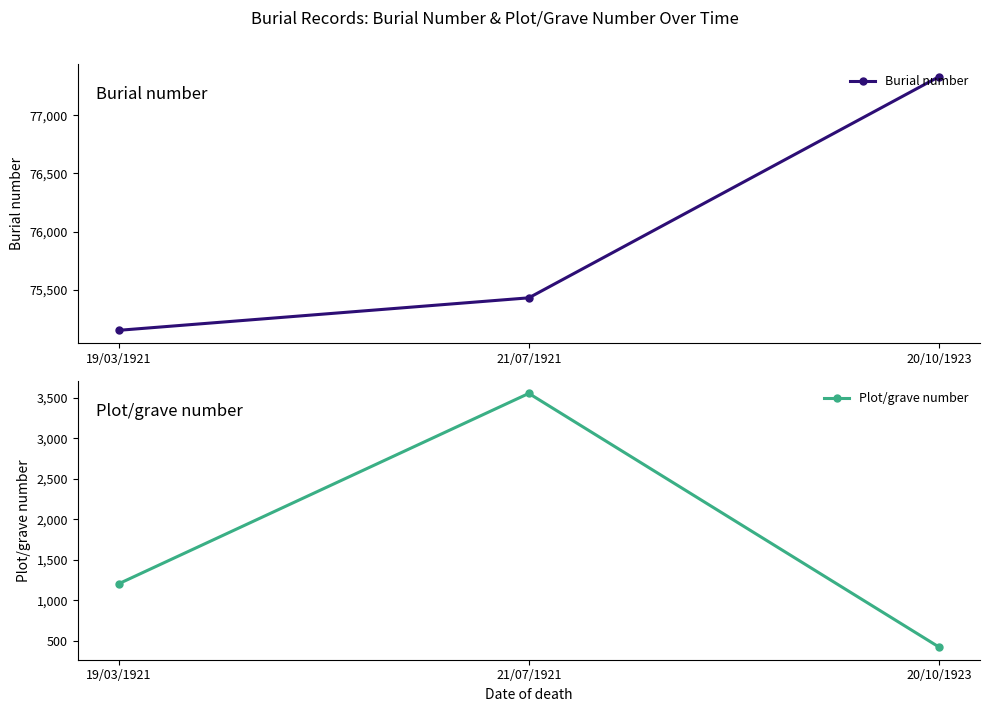

Between 19/03/1921 and 20/10/1923, which series saw the biggest shift?

Burial number